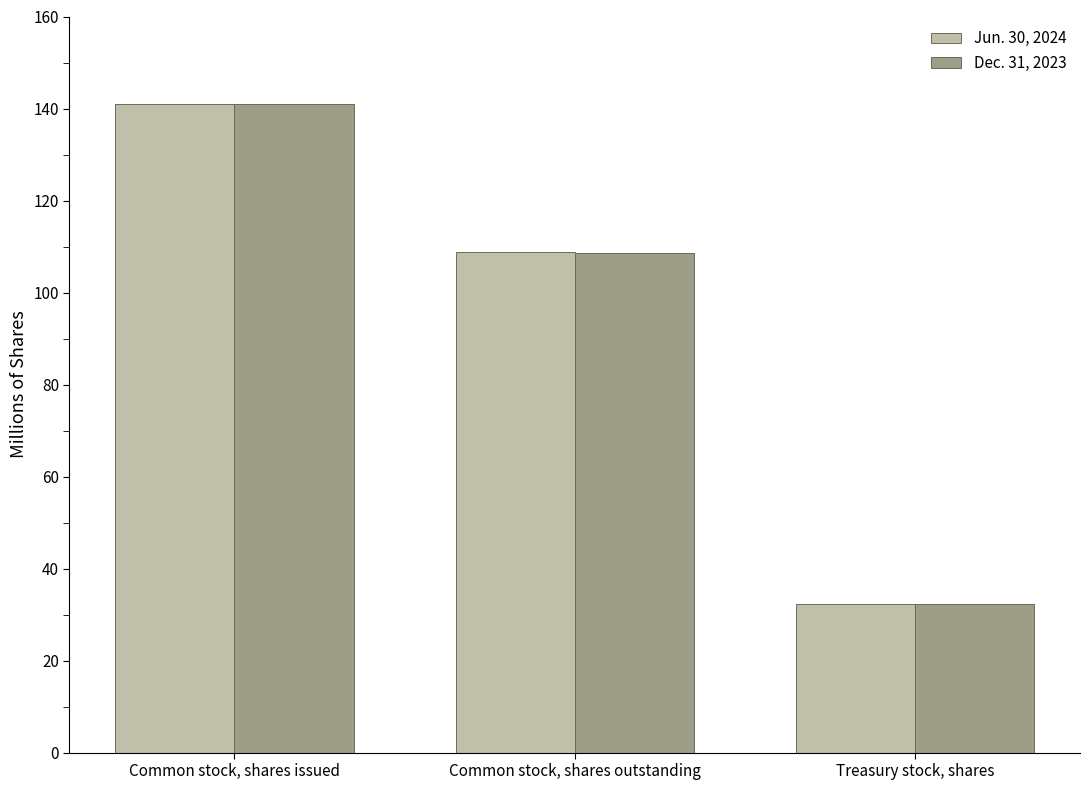

List the series in order of their overall mean, highest first.

Jun. 30, 2024, Dec. 31, 2023